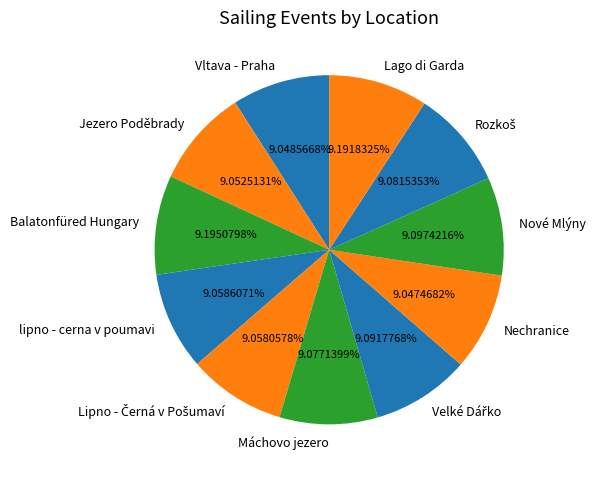

Does any single category account for the majority?

No